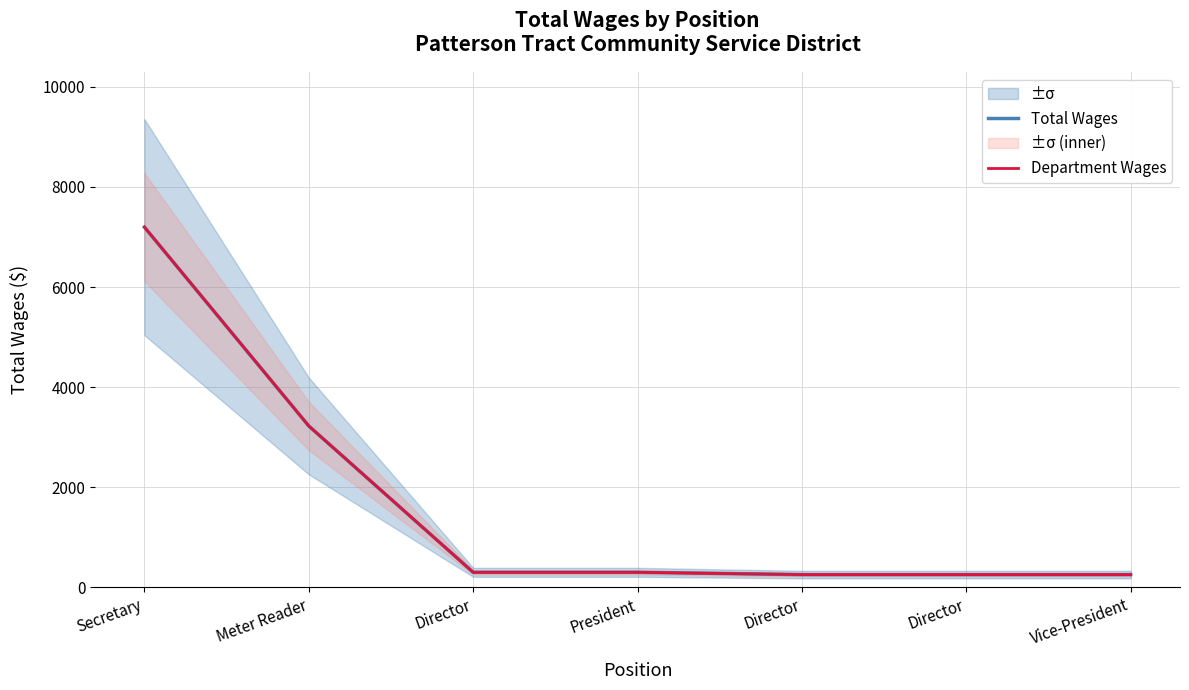

What is the maximum value for Total Wages?

7197